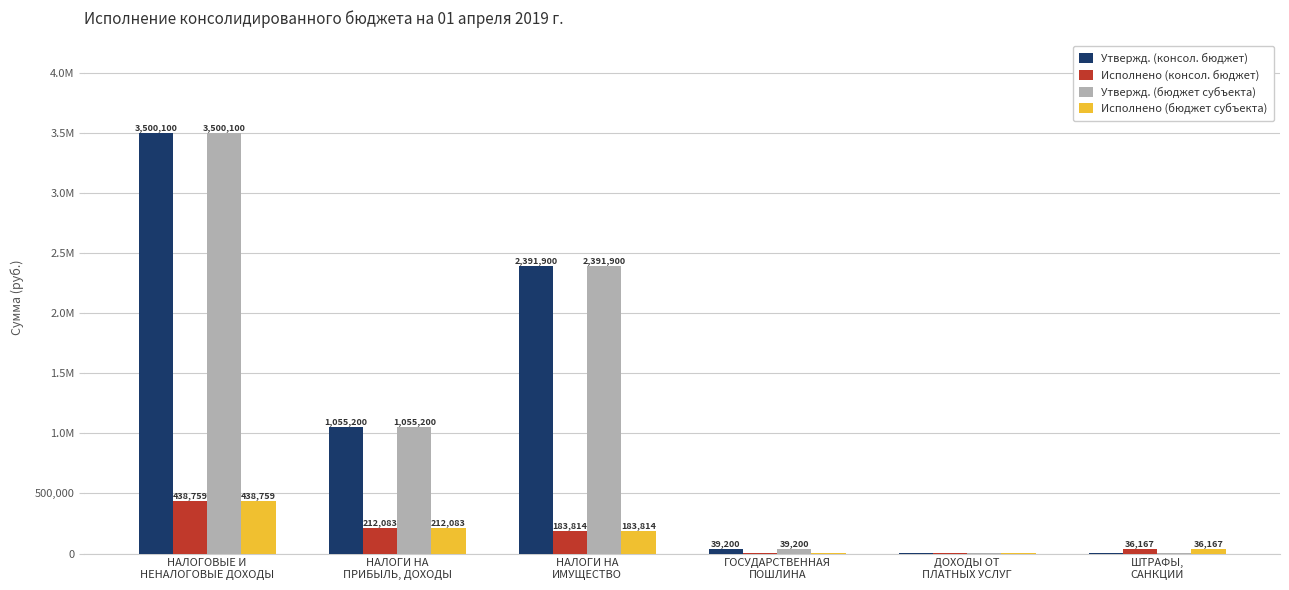

What are all the series names shown in the legend?

Утвержд. (консол. бюджет), Исполнено (консол. бюджет), Утвержд. (бюджет субъекта), Исполнено (бюджет субъекта)